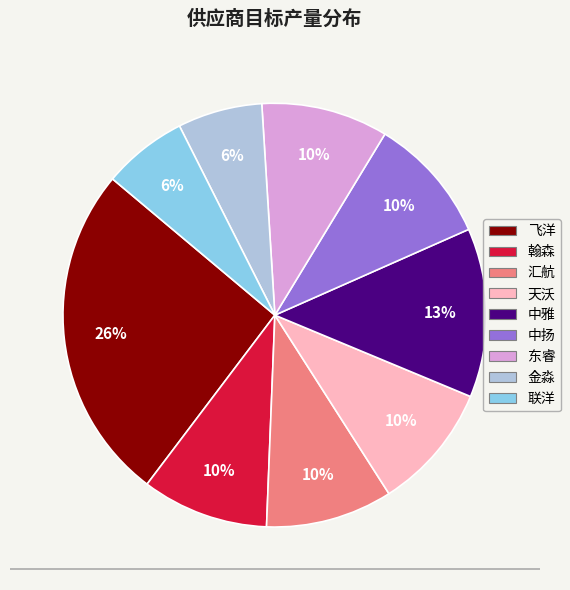

To the nearest percent, what percentage of the pie is 飞洋?

26%